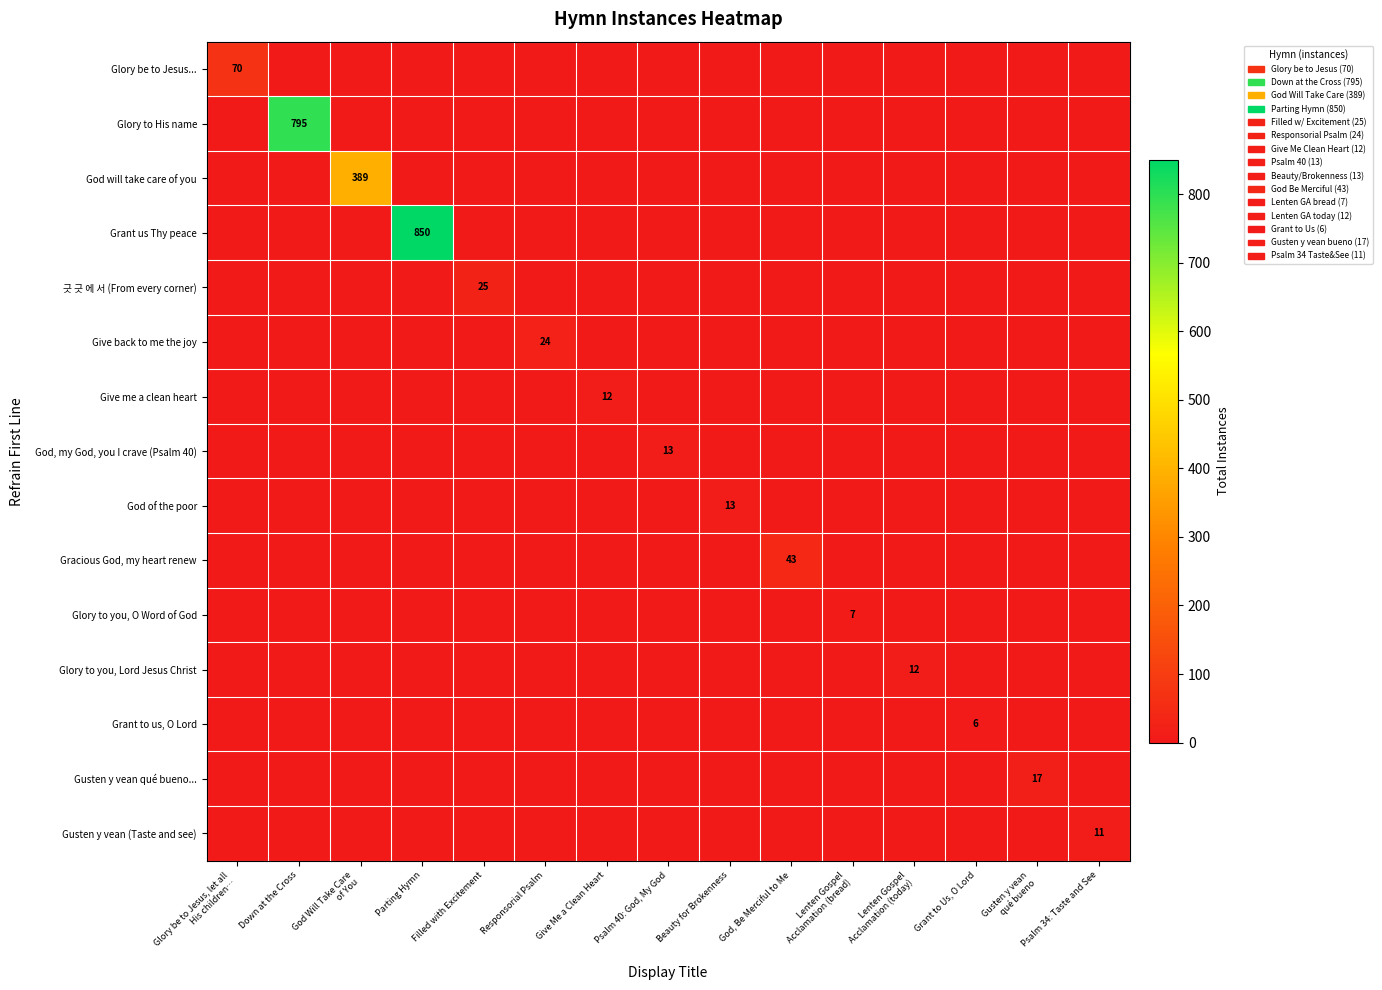

Which series changed the most between Down at the Cross and Parting Hymn?

Grant us Thy peace